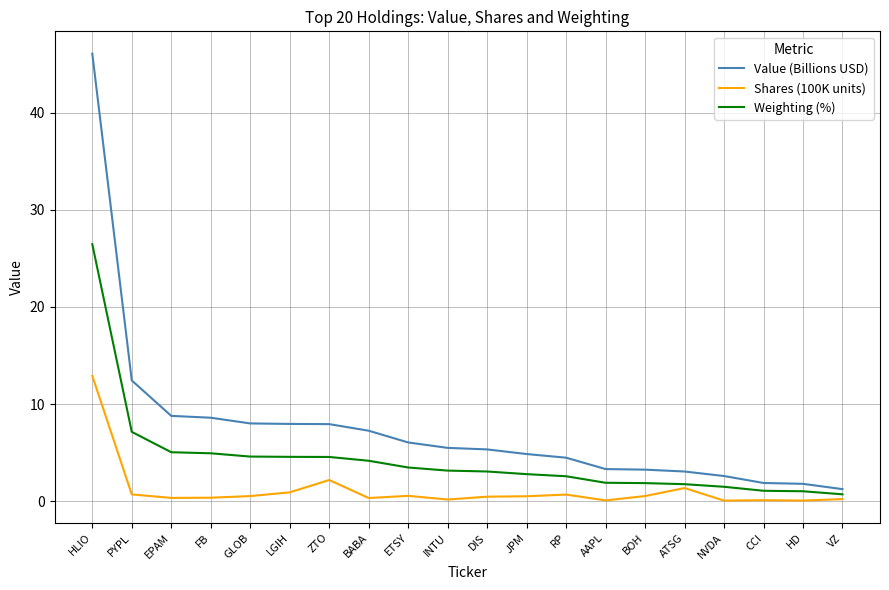

What value does the Weighting (%) series have at INTU?

3.2